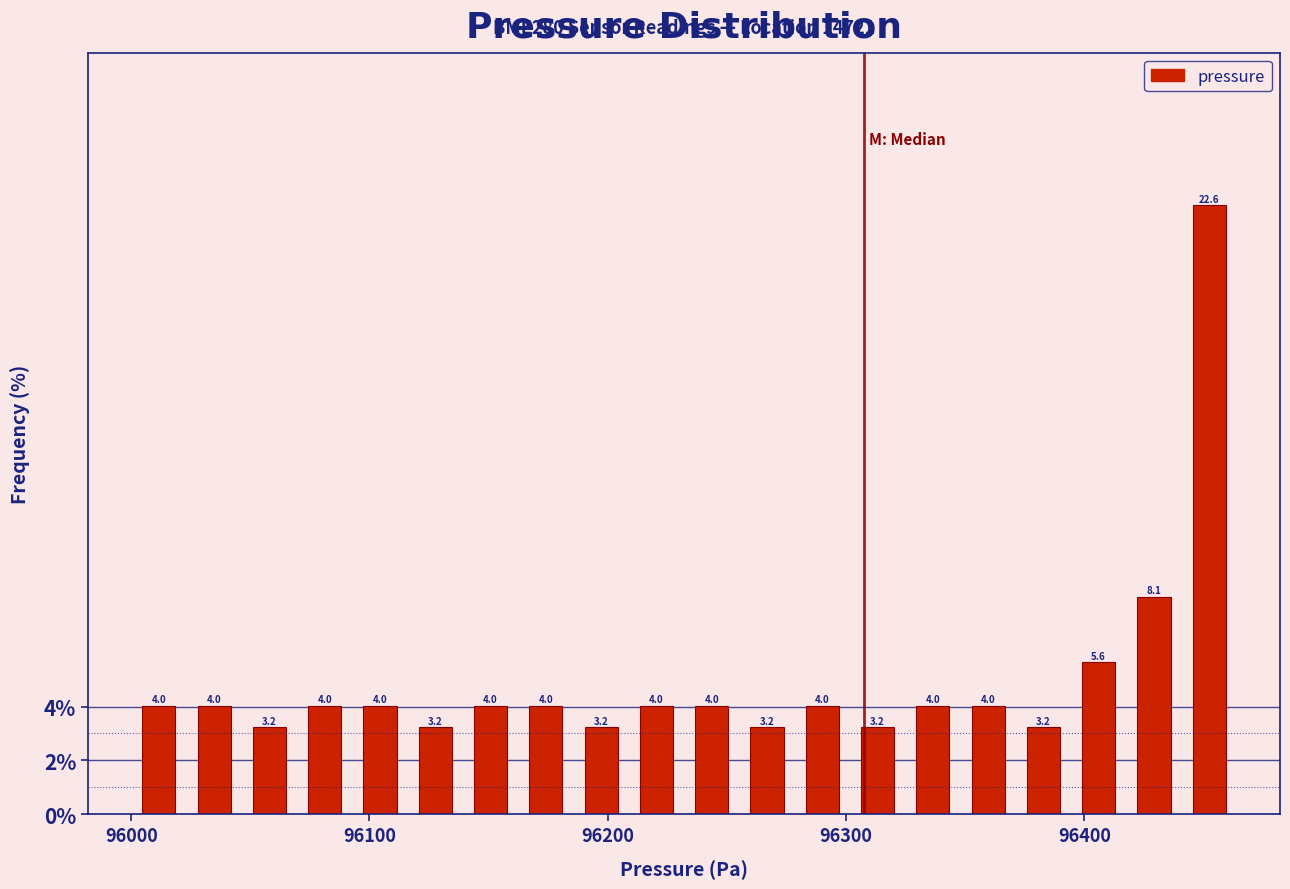

Read against the x-axis, roughly where is the centre of the tallest bar?

96450